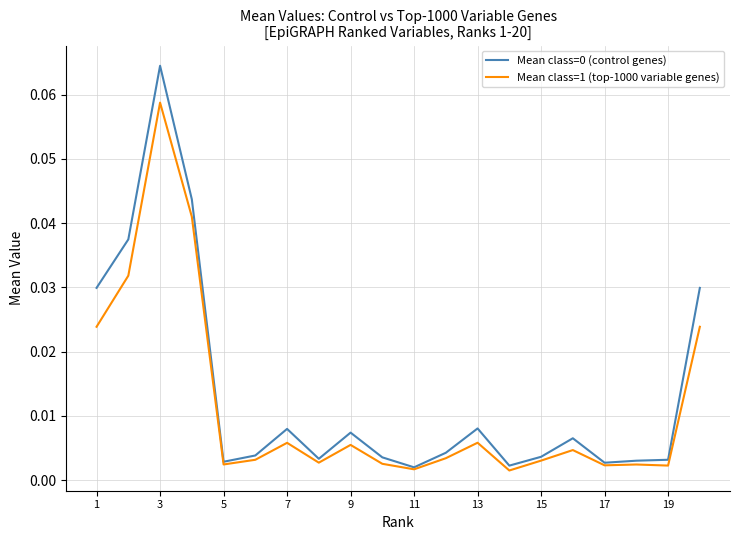

Where is the first local minimum for Mean class=1 (top-1000 variable genes)?

5